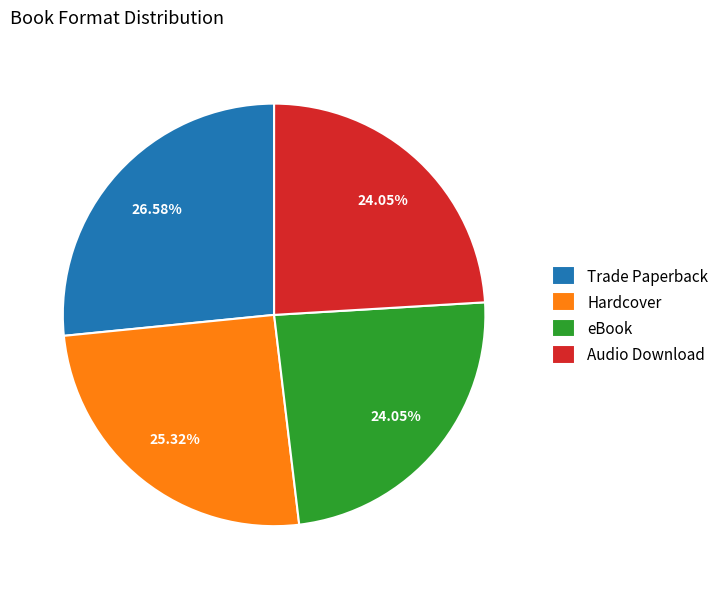

Between Hardcover and Audio Download, which is larger?

Hardcover